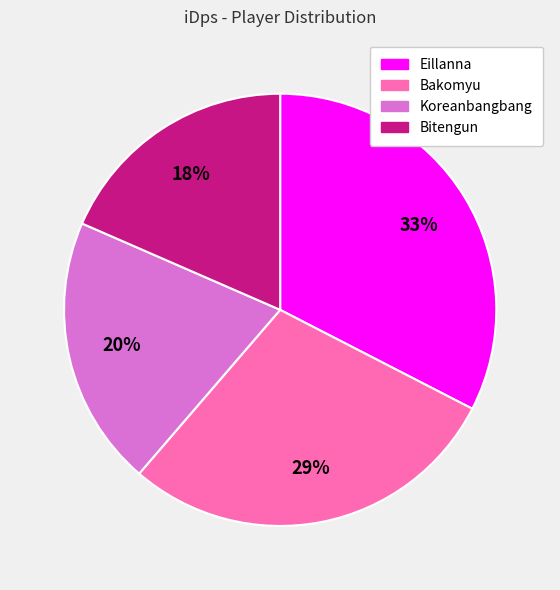

Which category has the smallest portion of the pie?

Bitengun